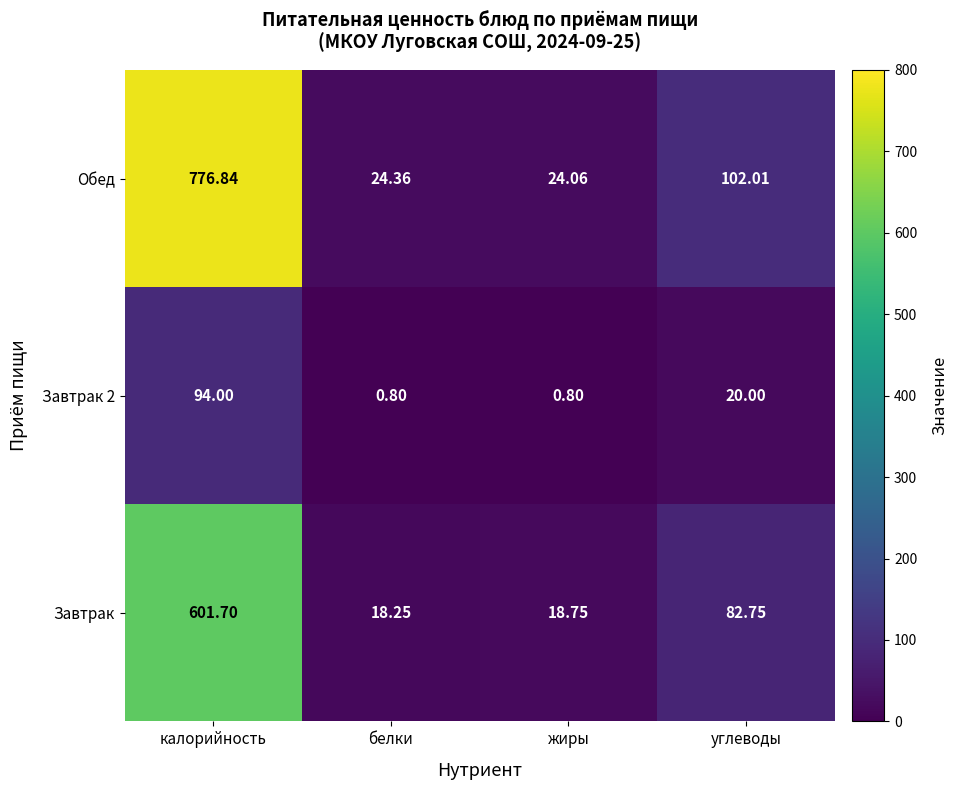

At which category is the sum across all series the highest?

калорийность